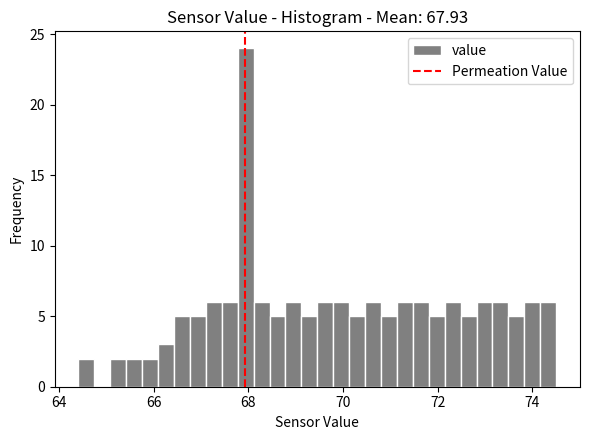

Around what value on the x-axis is the tallest bar? Give the approximate position of its centre, as read against the axis.

68.0